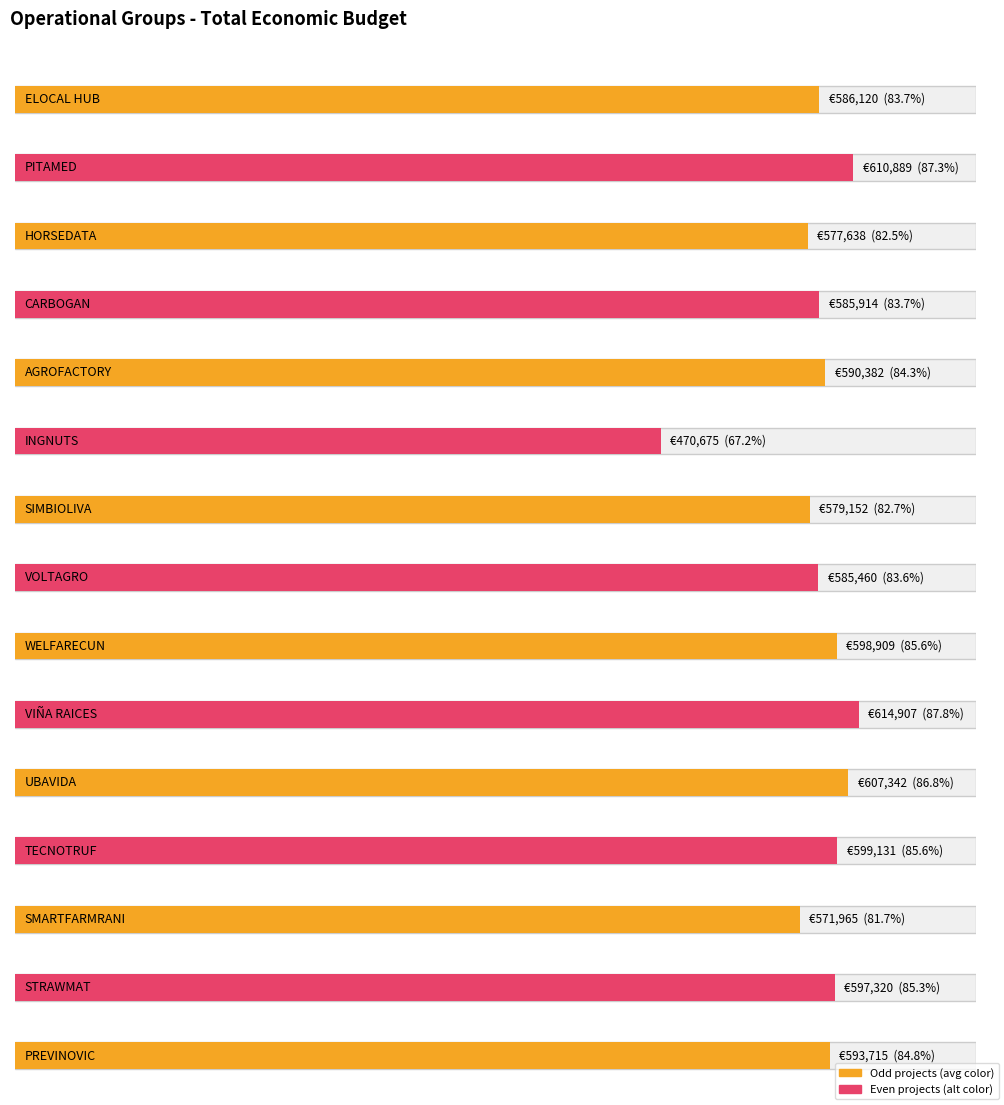

At which label is the value closest to 542791?

SMARTFARMRANI